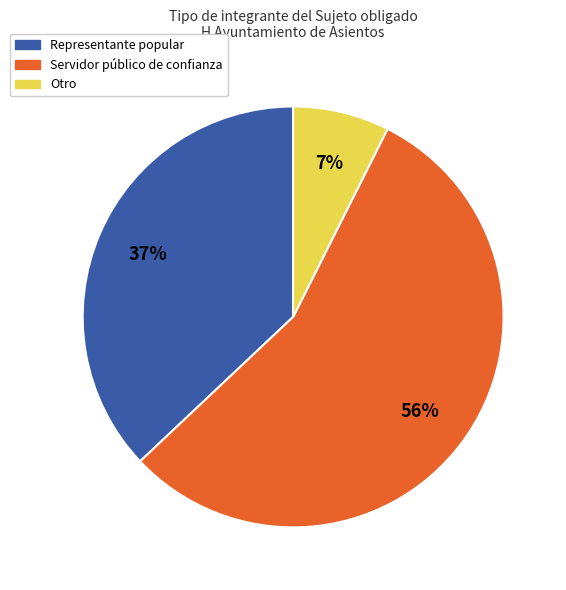

To the nearest percent, what is the average slice percentage?

33%